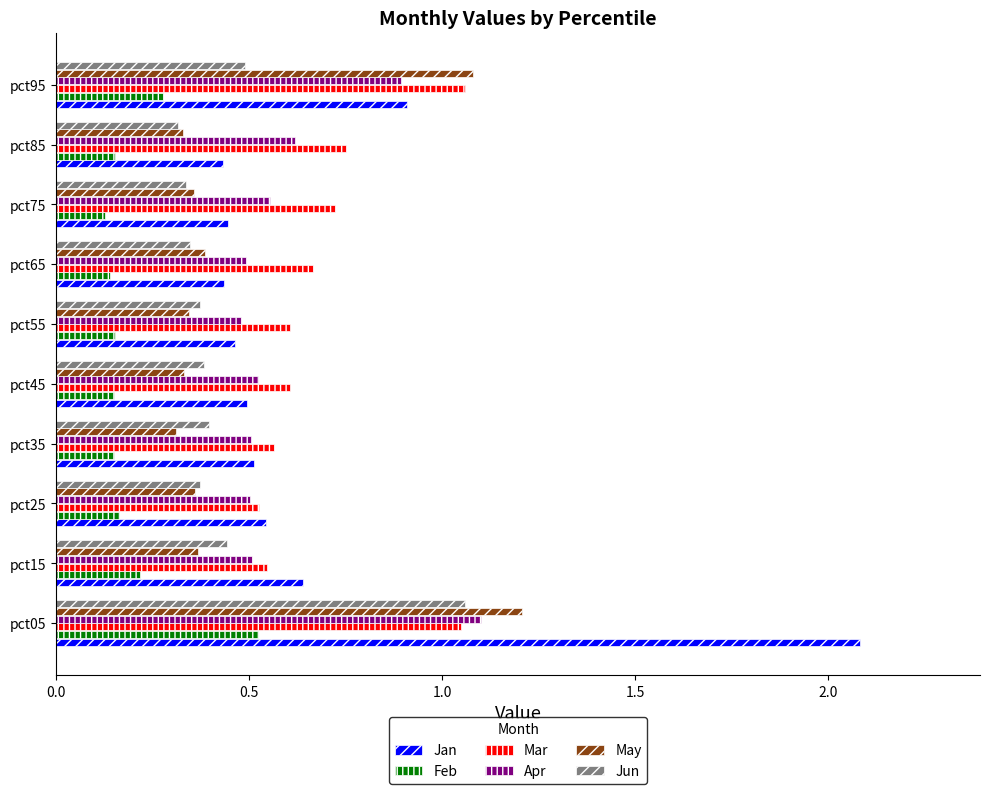

What is the maximum value shown in the chart?

2.1